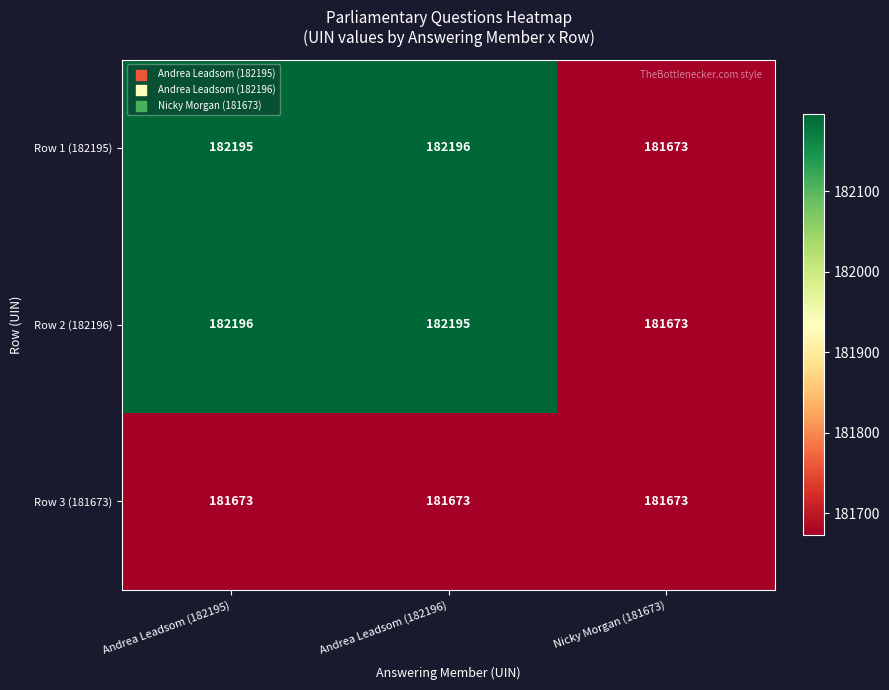

Between Andrea Leadsom (182195) and Nicky Morgan (181673), which series saw the biggest shift?

Row 2 (182196)